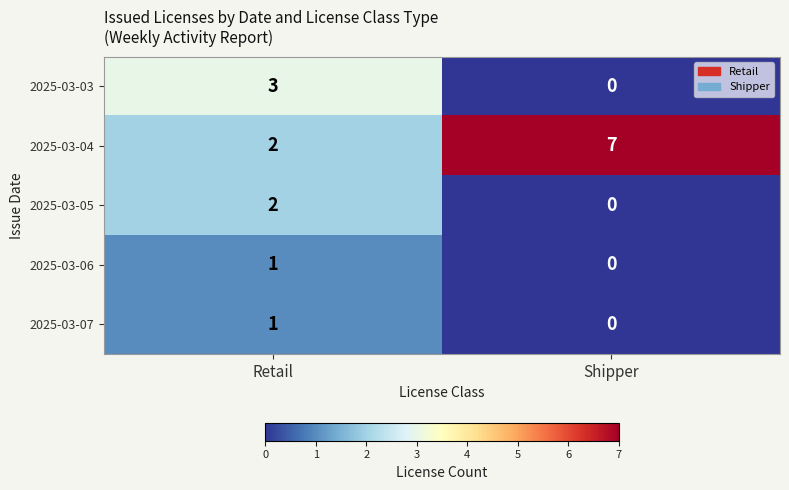

Which series has the widest spread of values?

2025-03-04